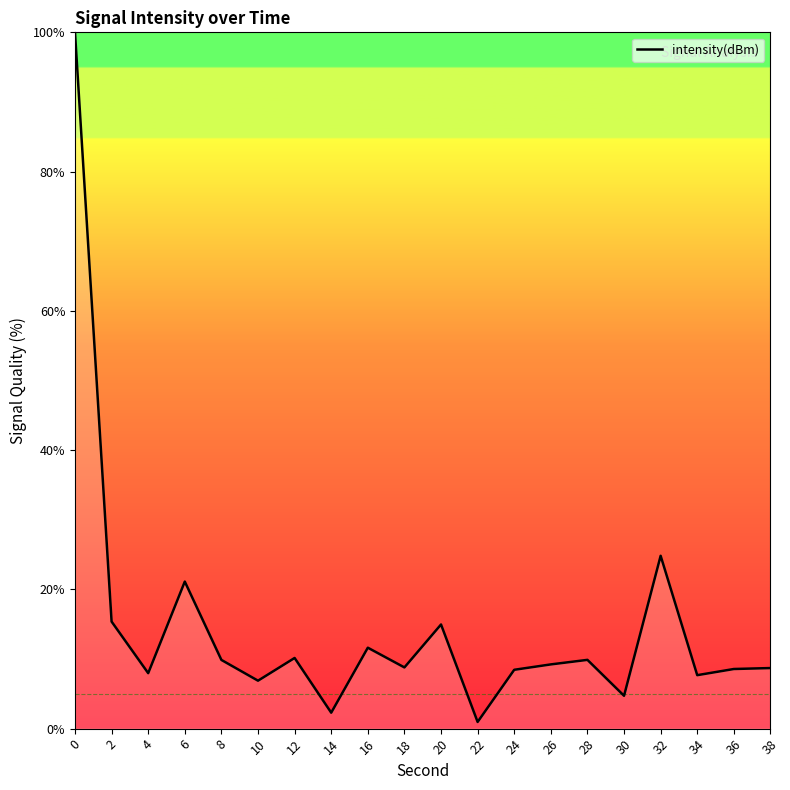

What is the difference between the values at 8 and 2?

5.5